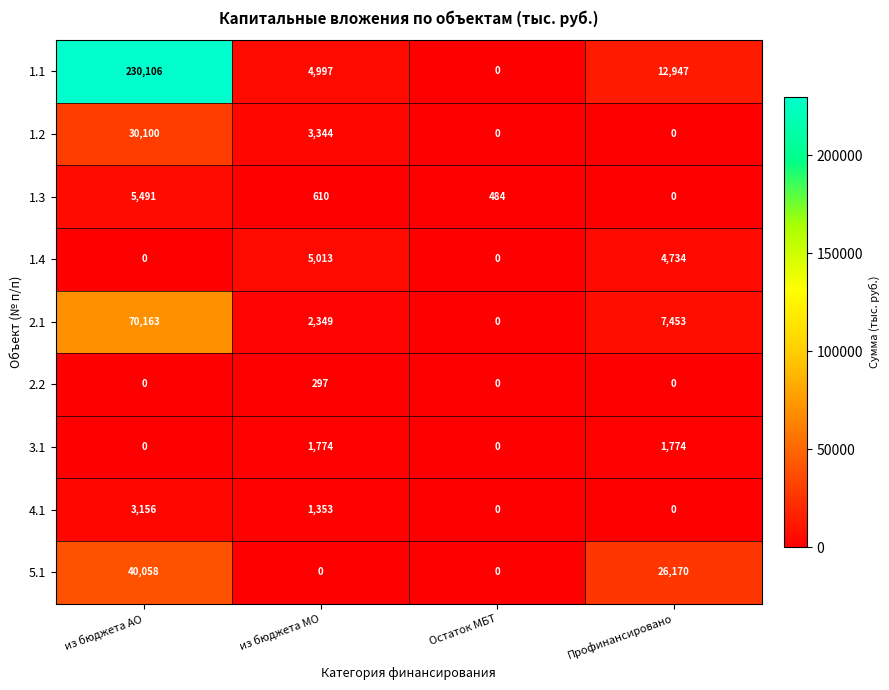

How many series are shown in this chart?

9